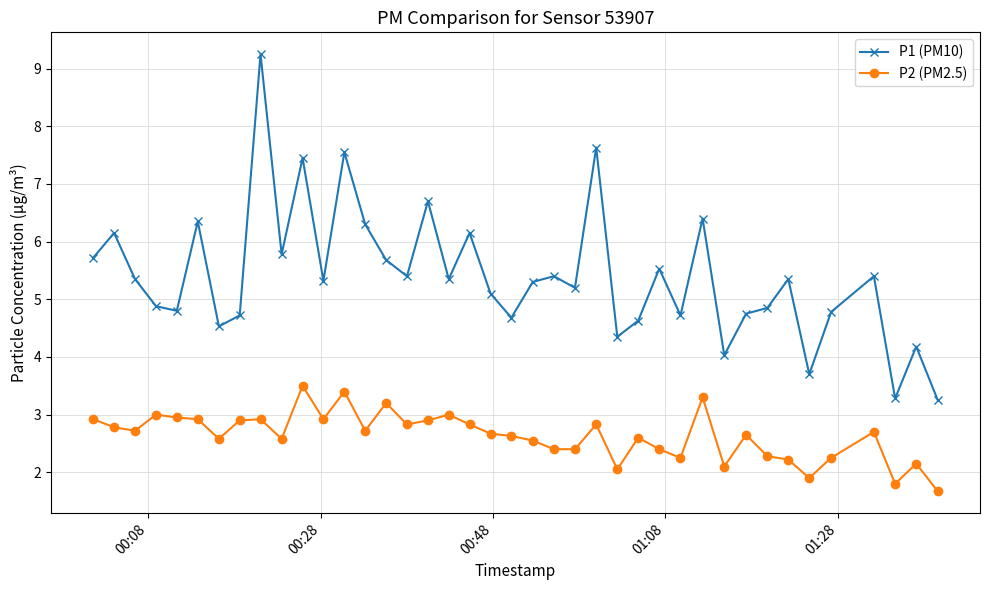

True or false: P1 (PM10) has more than 0 points higher than both neighbors.

True